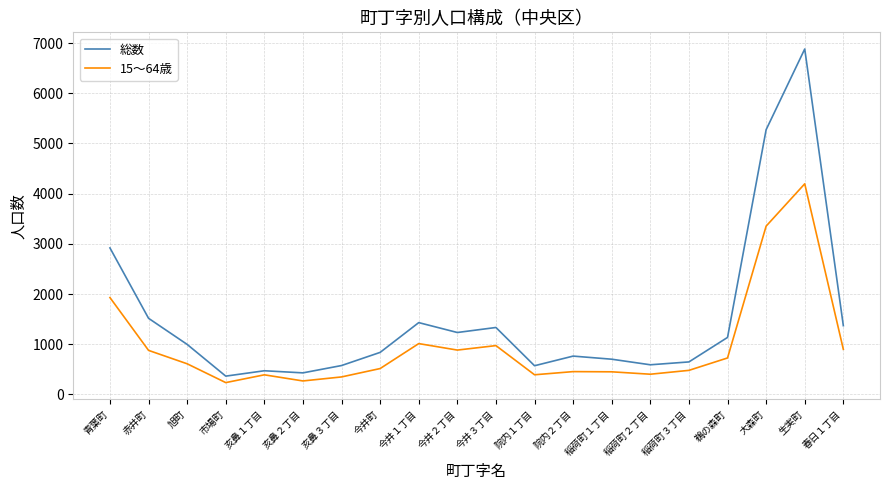

What are all the series names shown in the legend?

総数, 15～64歳